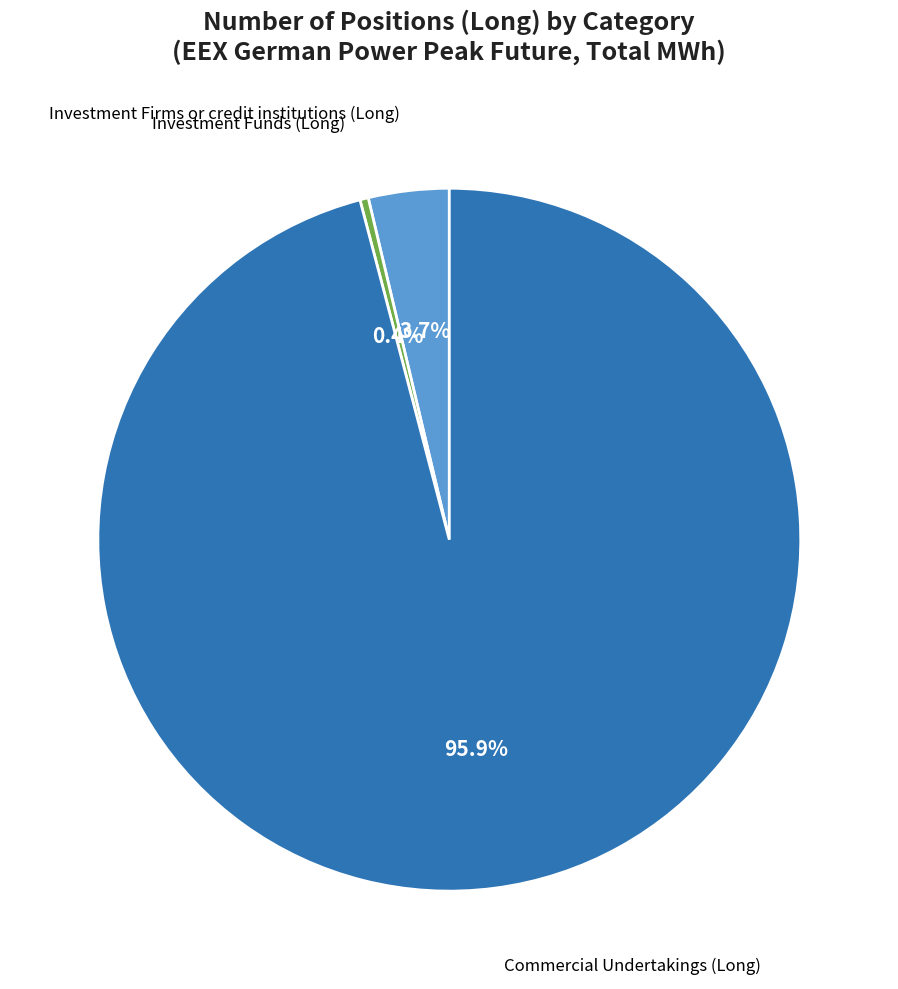

Which category has the smallest portion of the pie?

Investment Funds (Long)